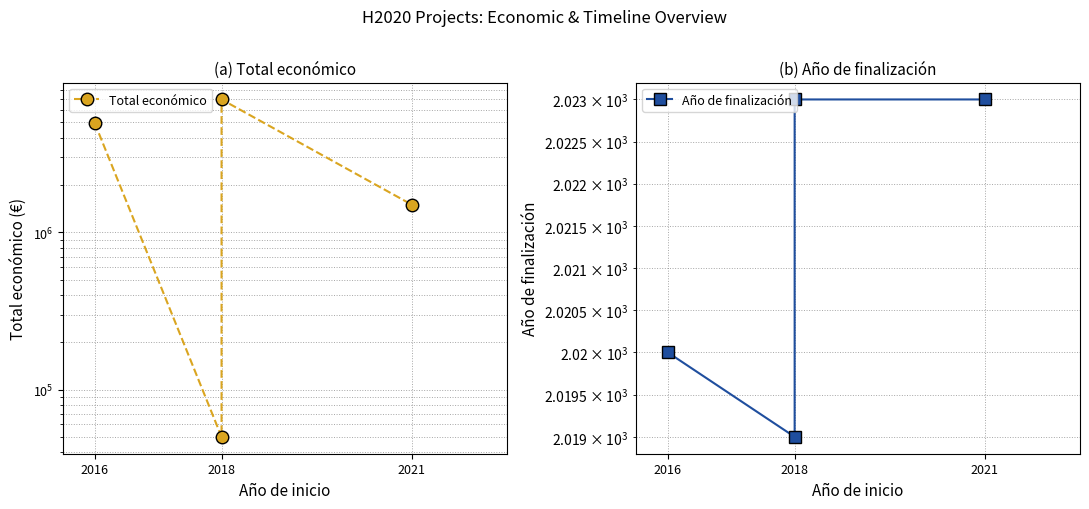

True or false: Total económico has more than 2 points higher than both neighbors.

False